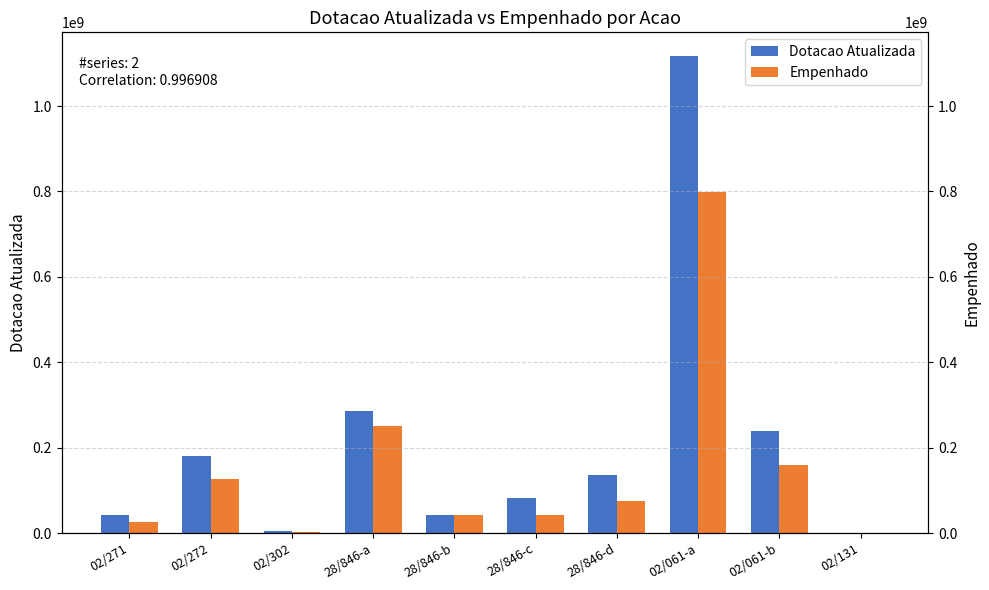

Does the chart contain any negative values?

No